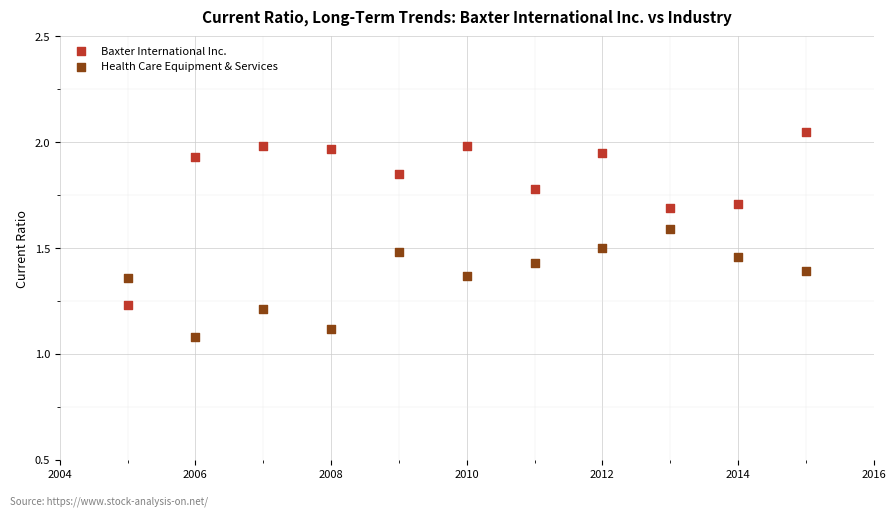

Which series contains the highest Y value?

Baxter International Inc.